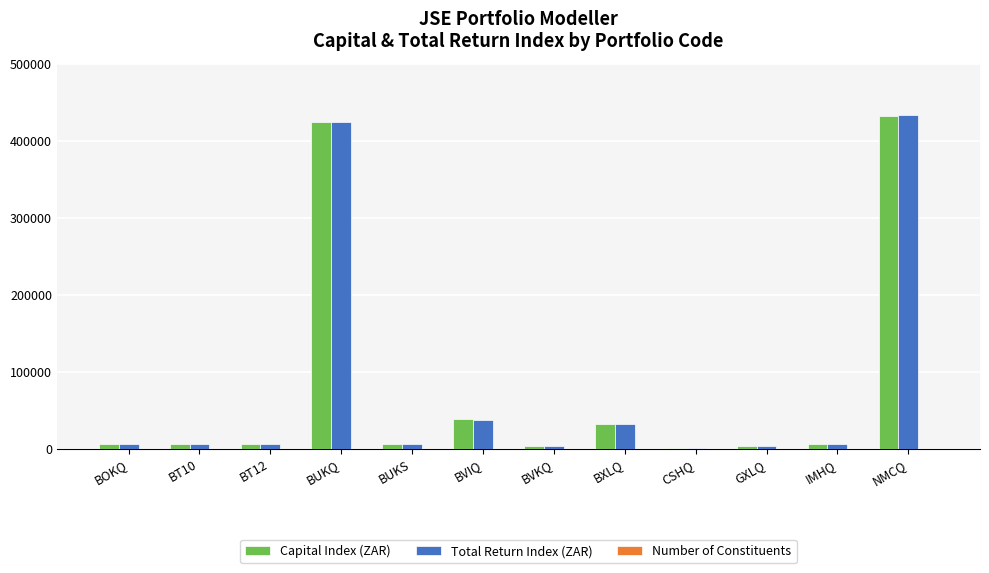

Which series changed the most between BVIQ and CSHQ?

Capital Index (ZAR)